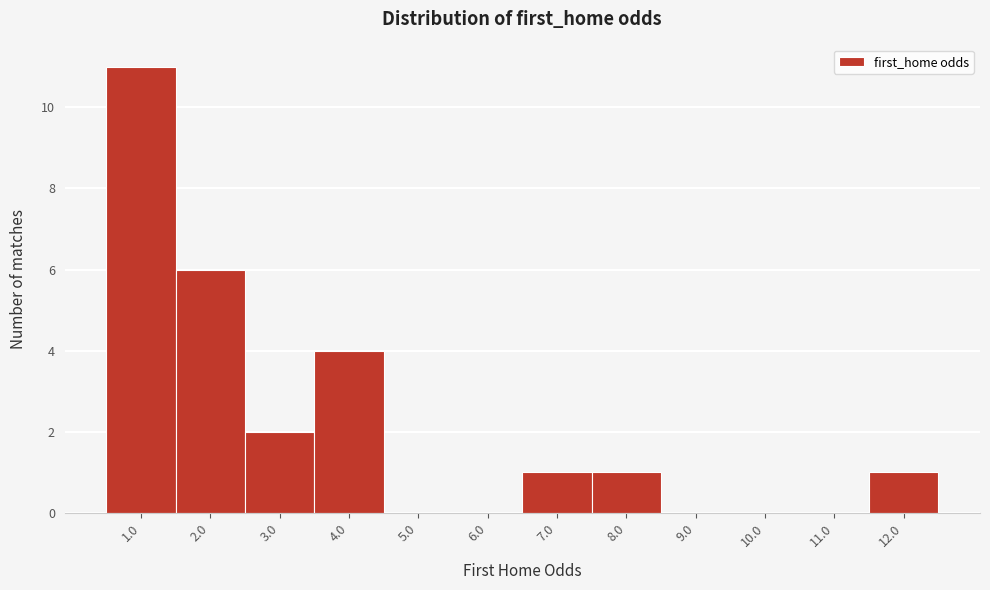

Reading left to right, transcribe all the data shown in this chart.

1.0=11	2.0=6	3.0=2	4.0=4	5.0=0	6.0=0	7.0=1	8.0=1	9.0=0	10.0=0	11.0=0	12.0=1